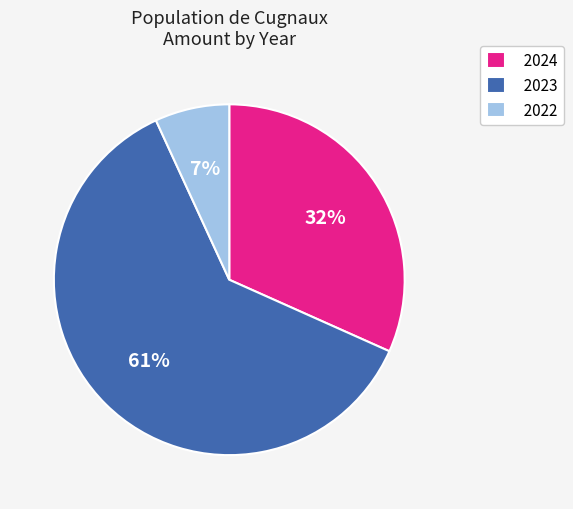

What is the smallest slice in the pie chart?

2022